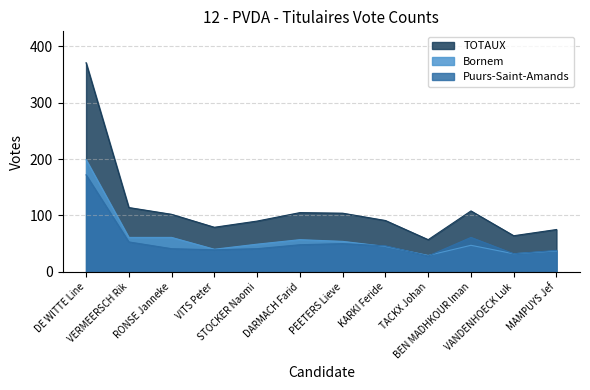

Reading left to right, transcribe all the data shown in this chart.

Bornem: DE WITTE Line=199	VERMEERSCH Rik=61	RONSE Janneke=61	VITS Peter=40	STOCKER Naomi=49	DARMACH Farid=57	PEETERS Lieve=54	KARKI Feride=45	TACKX Johan=29	BEN MADHKOUR Iman=47	VANDENHOECK Luk=32	MAMPUYS Jef=37
Puurs-Saint-Amands: DE WITTE Line=172	VERMEERSCH Rik=53	RONSE Janneke=41	VITS Peter=39	STOCKER Naomi=41	DARMACH Farid=48	PEETERS Lieve=50	KARKI Feride=46	TACKX Johan=28	BEN MADHKOUR Iman=61	VANDENHOECK Luk=32	MAMPUYS Jef=38
TOTAUX: DE WITTE Line=371	VERMEERSCH Rik=114	RONSE Janneke=102	VITS Peter=79	STOCKER Naomi=90	DARMACH Farid=105	PEETERS Lieve=104	KARKI Feride=91	TACKX Johan=57	BEN MADHKOUR Iman=108	VANDENHOECK Luk=64	MAMPUYS Jef=75